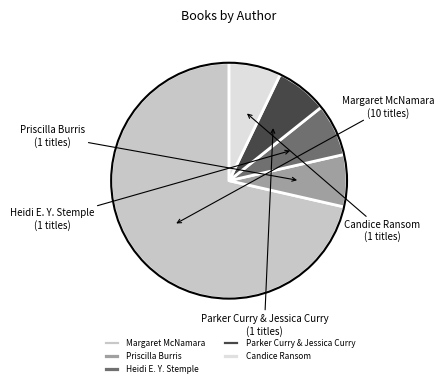

Which slice is the largest?

Margaret McNamara